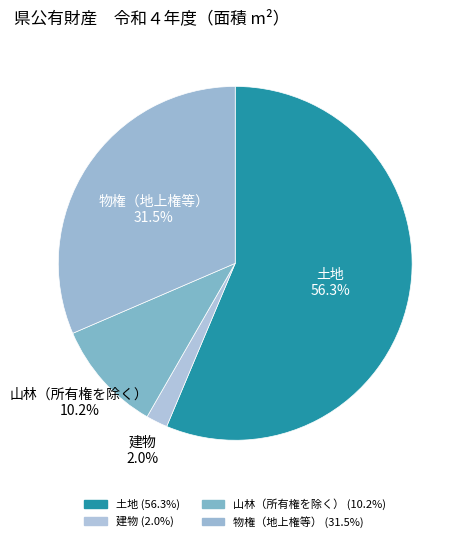

Rank the categories by value from lowest to highest.

建物, 山林（所有権を除く）, 物権（地上権等）, 土地